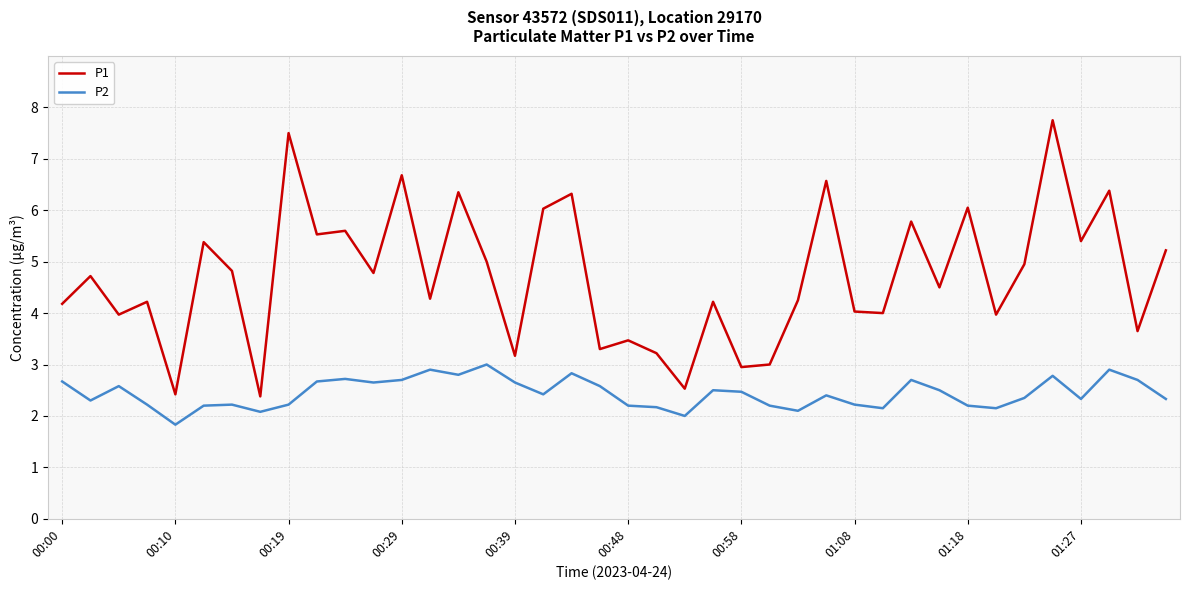

True or false: P2 and P1 intersect in this chart.

False